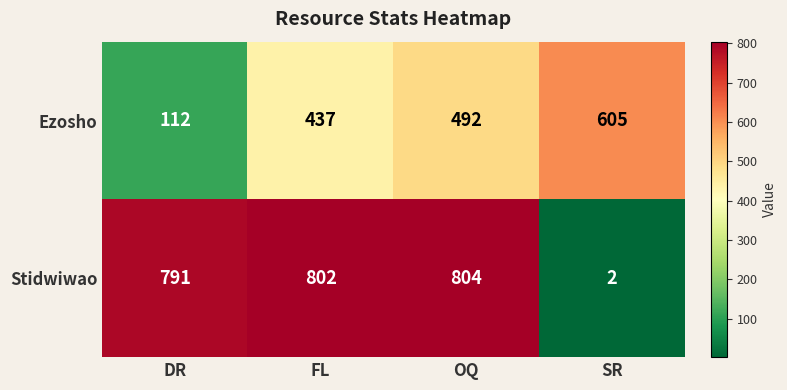

Reading left to right, transcribe all the data shown in this chart.

Ezosho: 112	437	492	605
Stidwiwao: 791	802	804	2